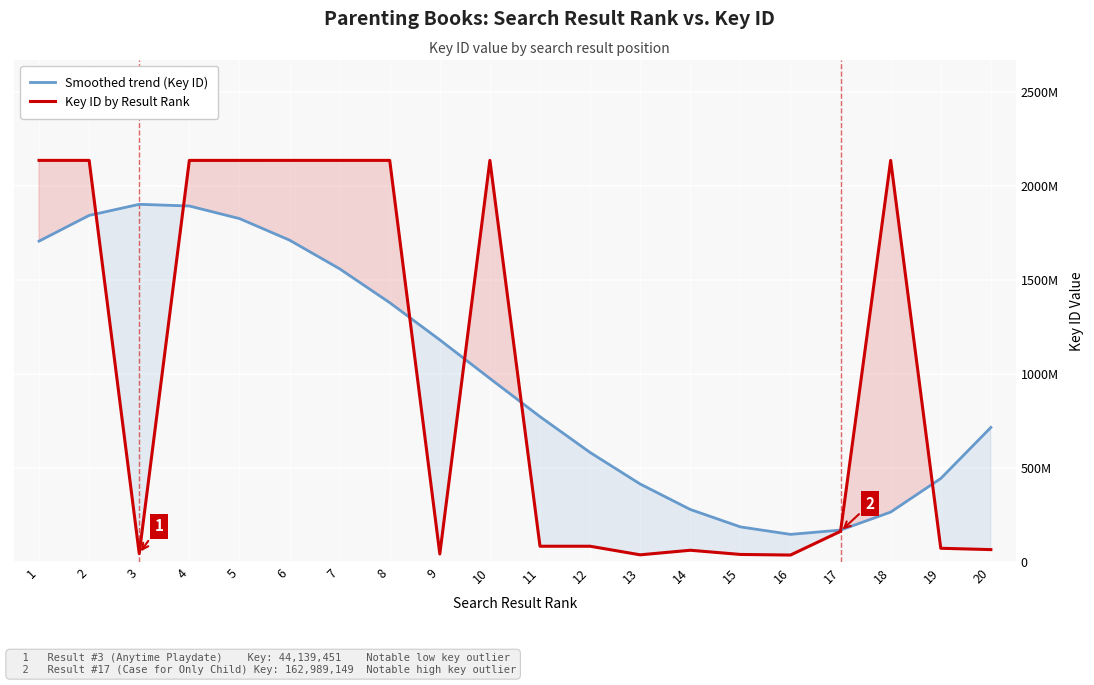

List the series in order of their overall mean, highest first.

Smoothed trend (Key ID), Key ID by Result Rank